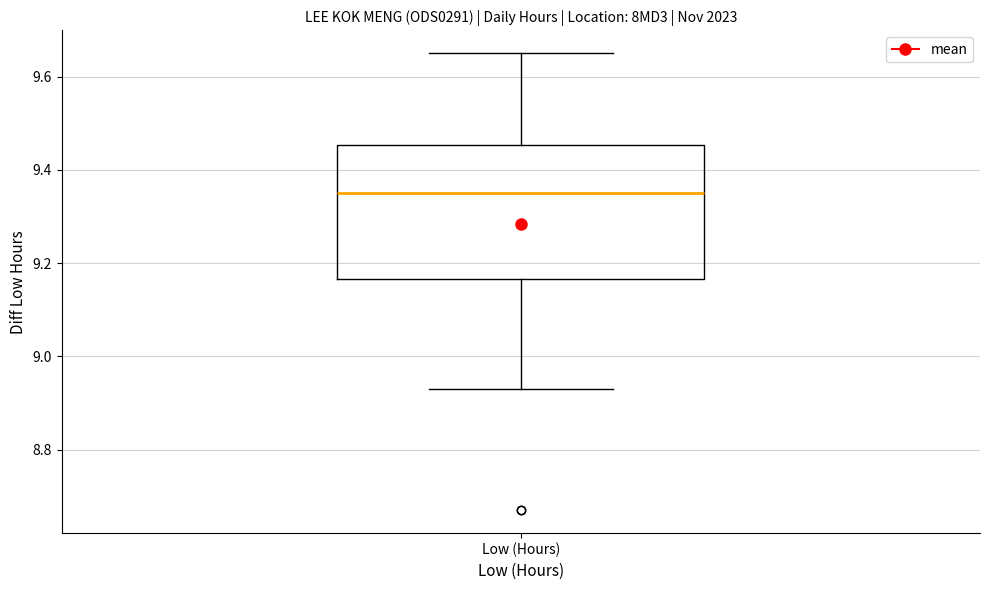

Transcribe this box plot: give where the median line is, the range the box spans, and where the two whiskers end, as read against the y-axis. The values are not printed on the chart, so give them approximately, as read against the axis.

median 9.36, box 9.16 to 9.46, whiskers 8.94 to 9.66